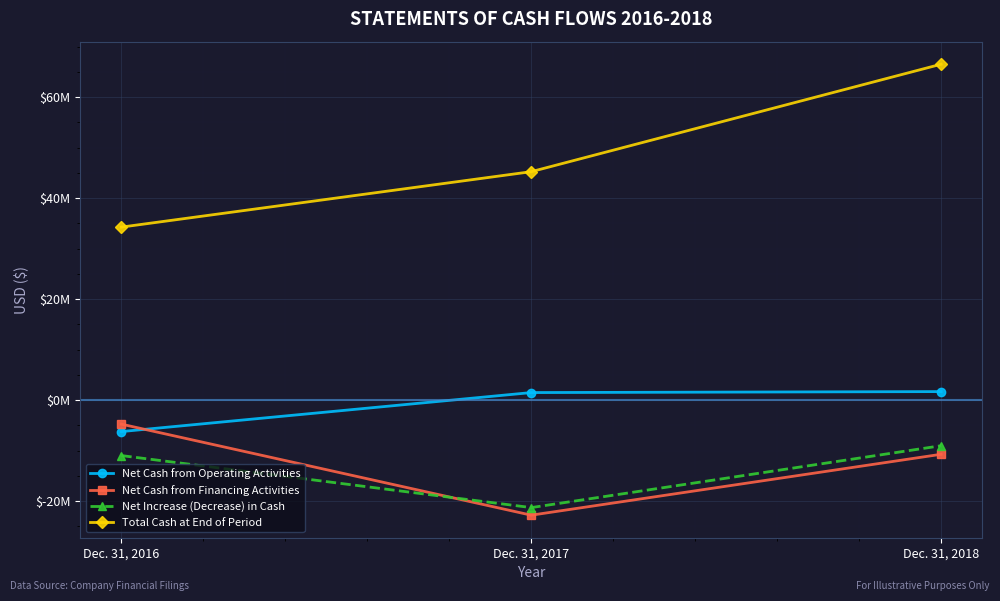

What are all the series names shown in the legend?

Net Cash from Operating Activities, Net Cash from Financing Activities, Net Increase (Decrease) in Cash, Total Cash at End of Period